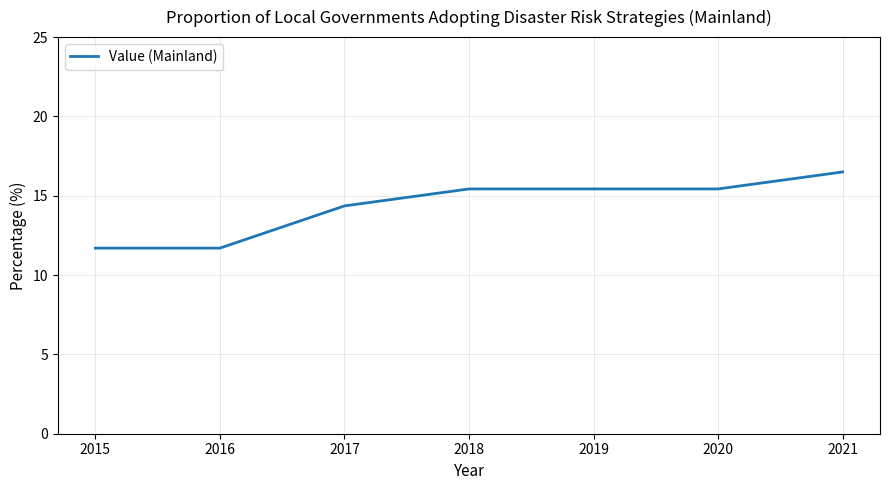

Reading left to right, transcribe all the data shown in this chart.

2015=11.7	2016=11.7	2017=14.4	2018=15.4	2019=15.4	2020=15.4	2021=16.5